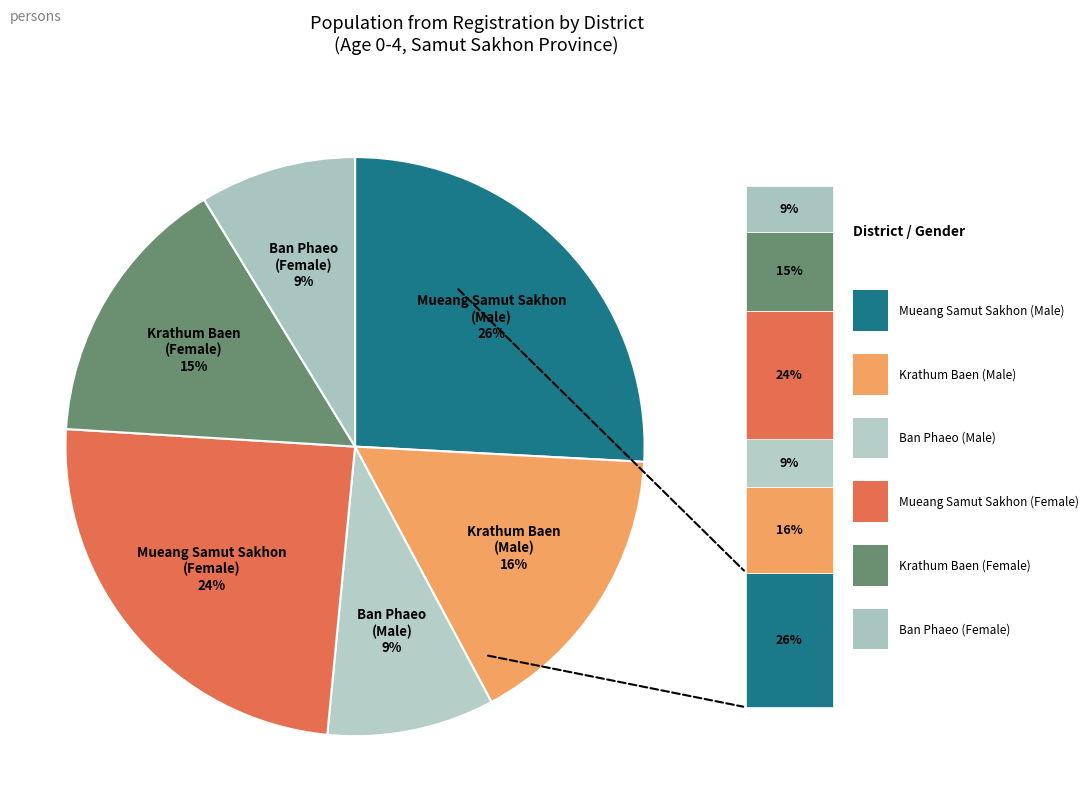

Which has a higher value, Ban Phaeo (Male) or Krathum Baen (Male)?

Krathum Baen (Male)